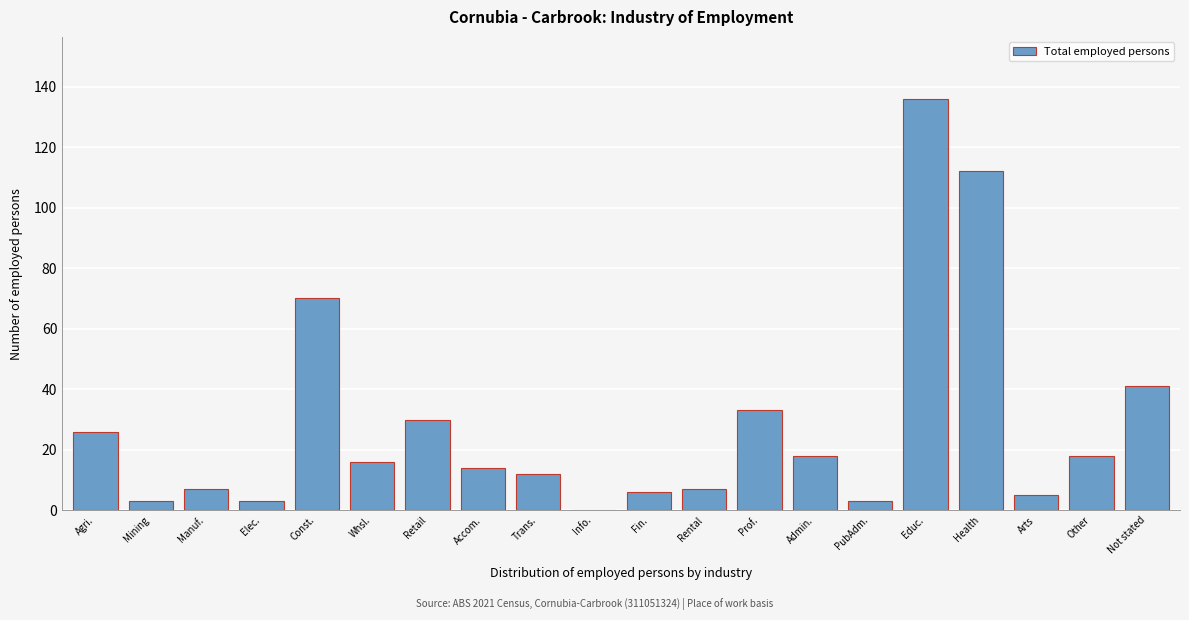

Reading left to right, list all the values displayed in this chart.

Agri.=26	Mining=3	Manuf.=7	Elec.=3	Const.=70	Whsl.=16	Retail=30	Accom.=14	Trans.=12	Info.=0	Fin.=6	Rental=7	Prof.=33	Admin.=18	PubAdm.=3	Educ.=136	Health=112	Arts=5	Other=18	Not stated=41